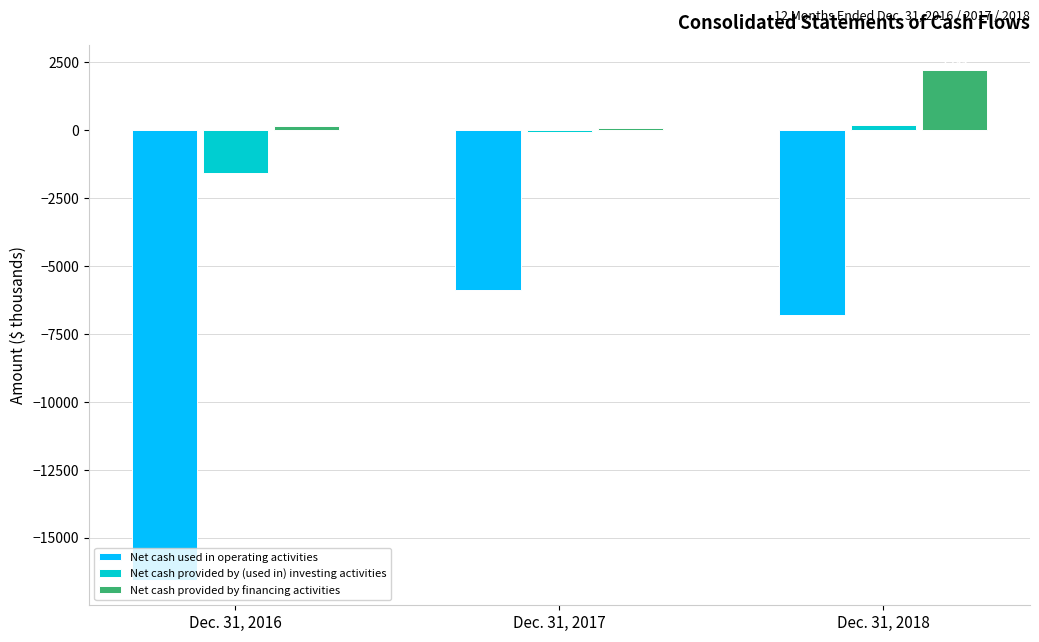

What is the difference between the Net cash provided by financing activities values at Dec. 31, 2016 and Dec. 31, 2018?

2039